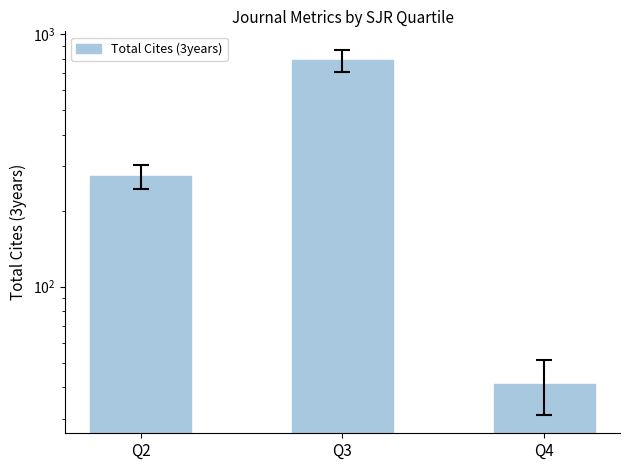

Rank the categories by value from highest to lowest.

Q3, Q2, Q4